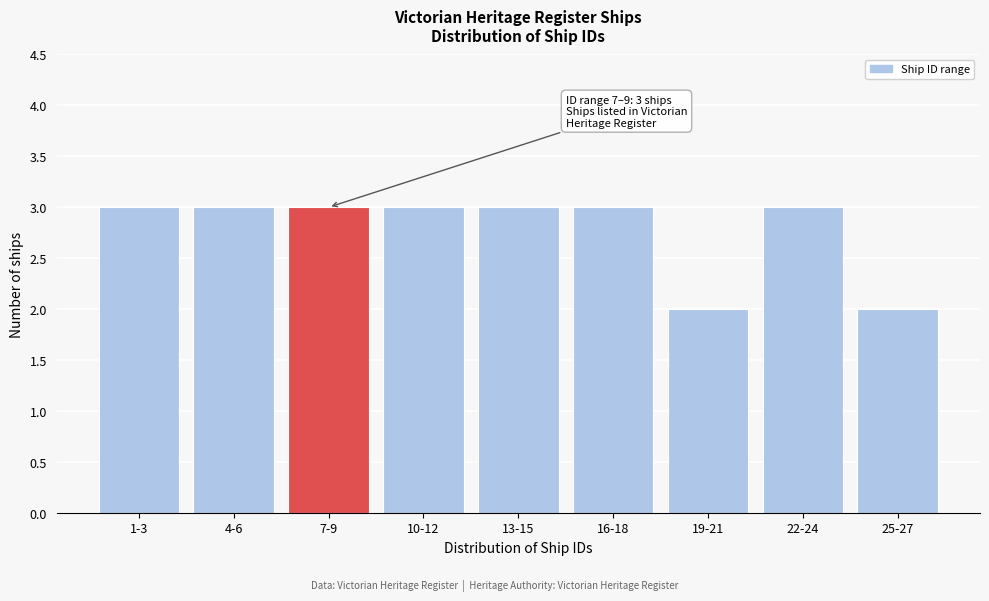

Reading left to right, list all the values displayed in this chart.

3	3	3	3	3	3	2	3	2